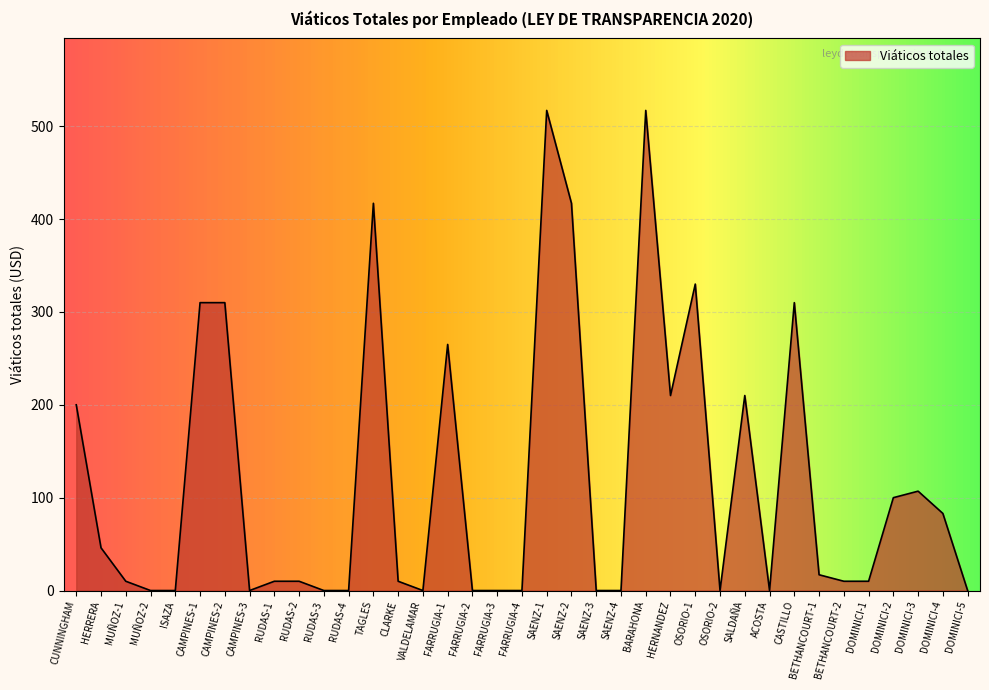

What is the change in value from CAMPINES-3 to FARRUGIA-1?

+265